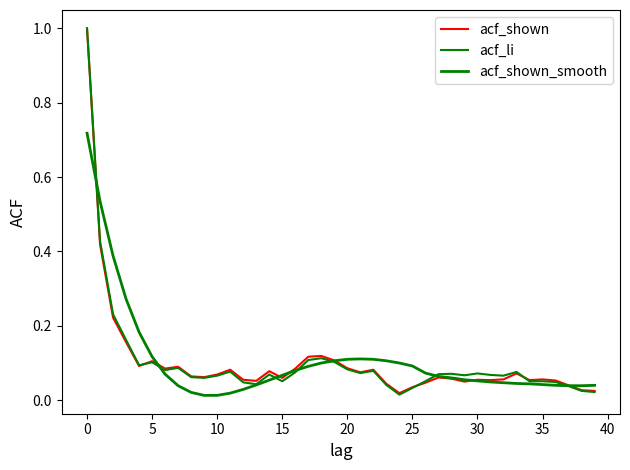

How many lines are shown in the chart?

3